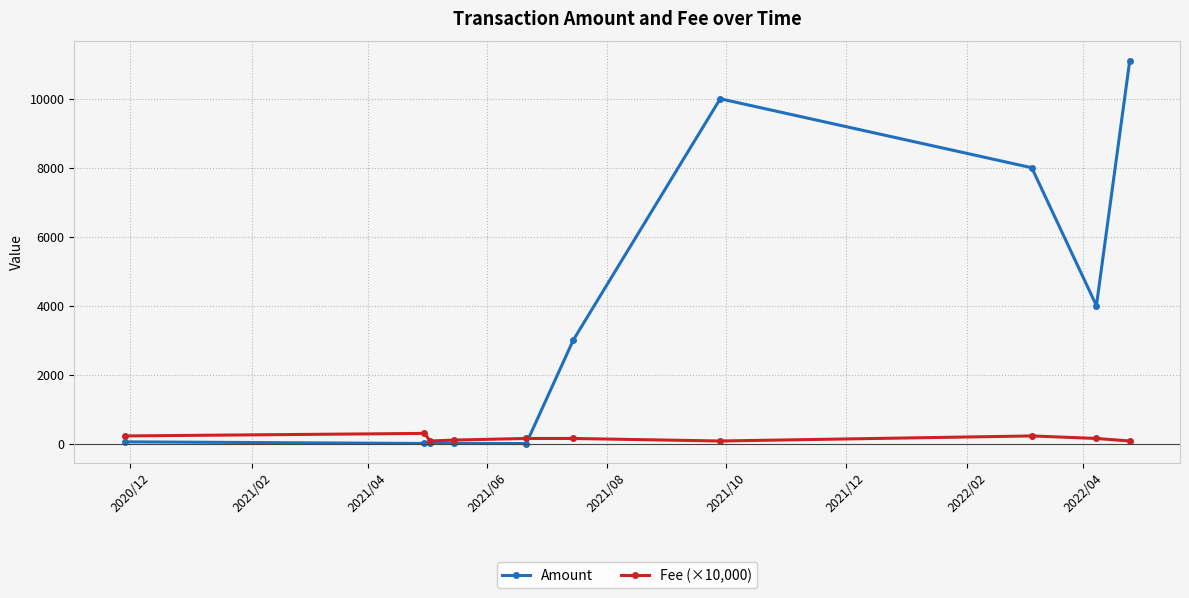

Which series has the largest range (max minus min)?

Amount